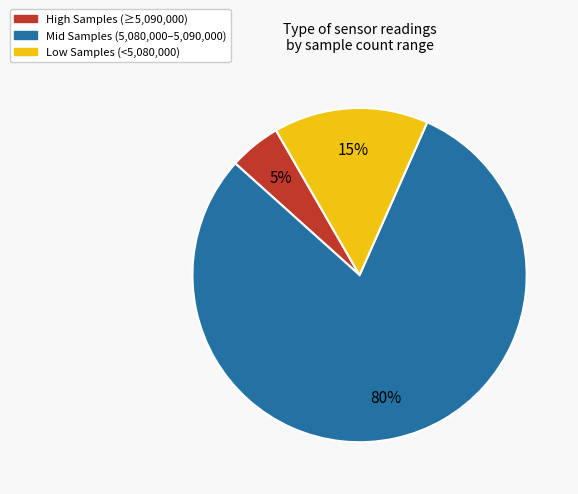

Is there a majority slice in this chart?

Yes